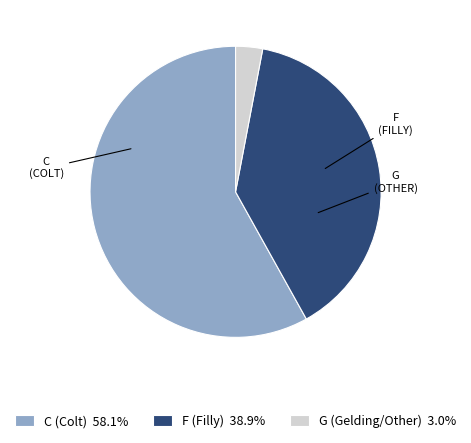

What is the ratio of the value at C (Colt) 58.1% to the value at G (Gelding/Other) 3.0%?

19.4